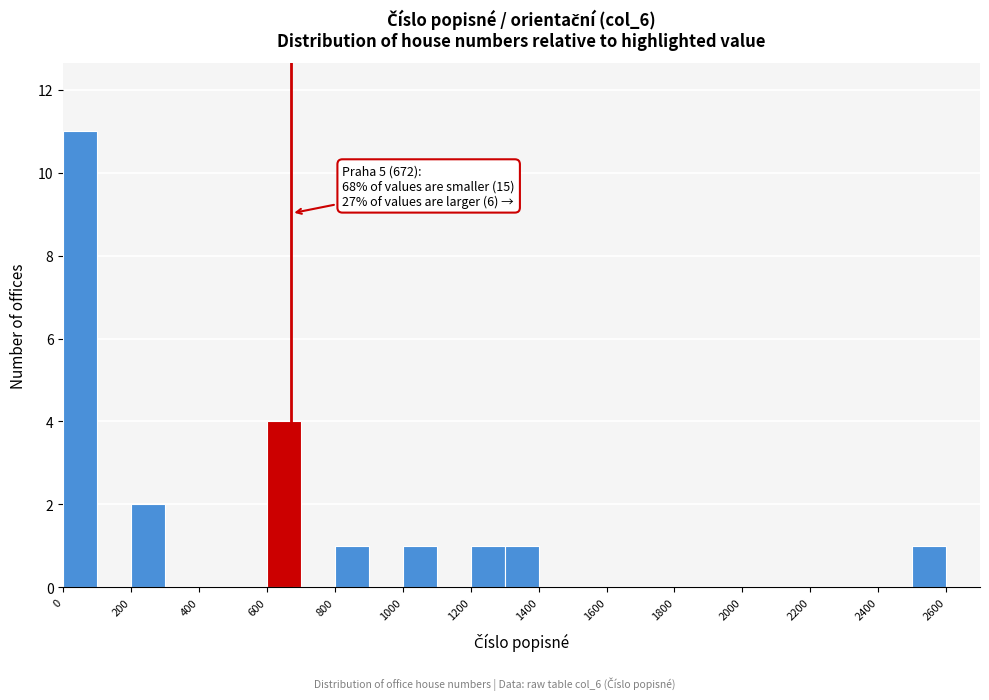

Over which range of the x-axis is the bar tallest?

0 to 100